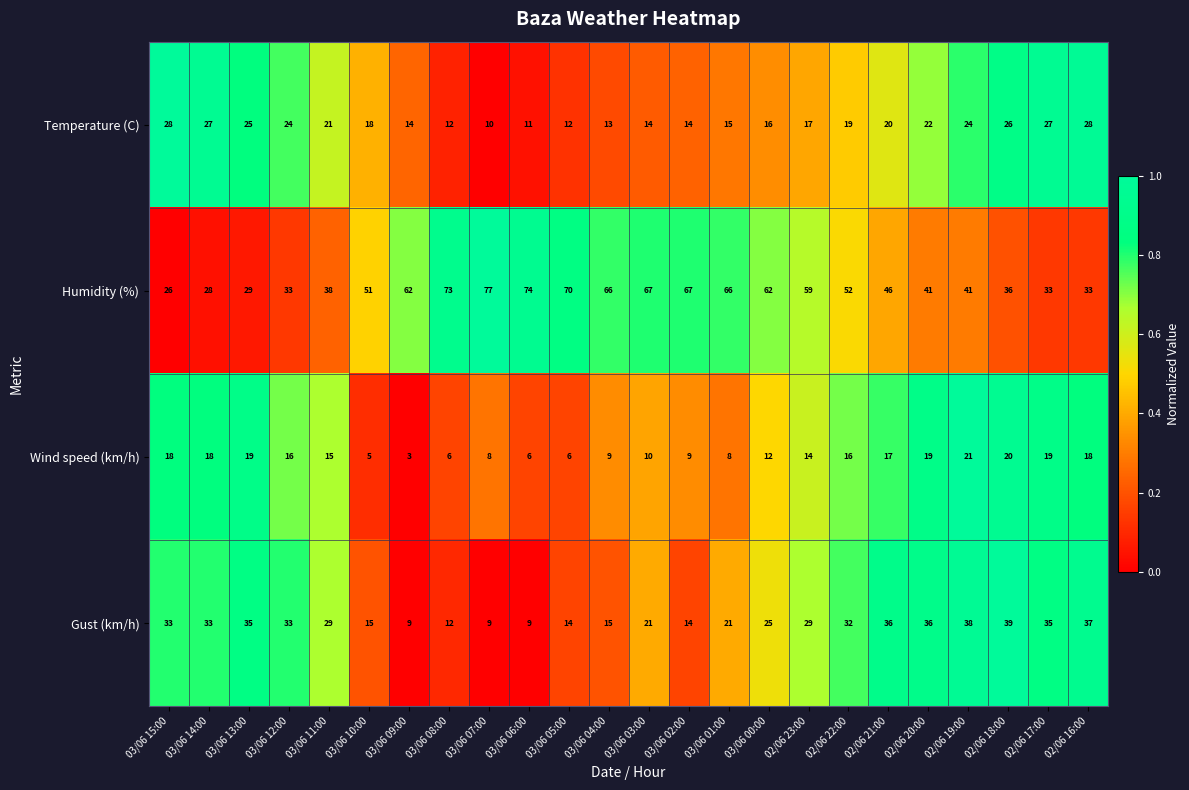

The value of Gust (km/h) at 03/06 14:00 is 45. True or false?

False